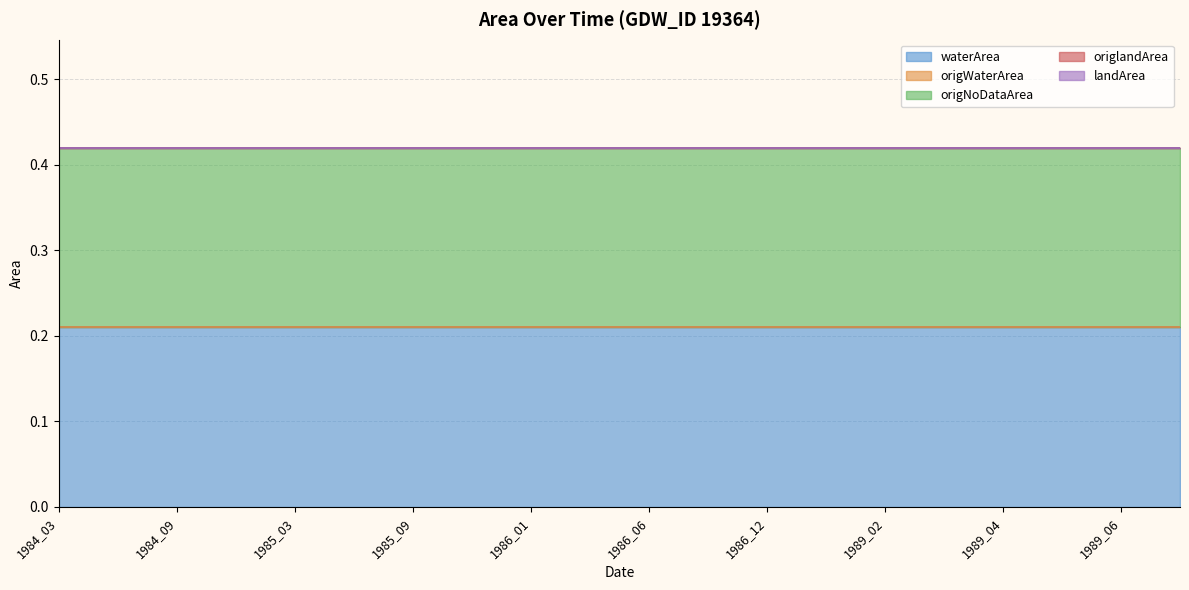

Is it true that origNoDataArea equals 0.2 at 1984_12?

True